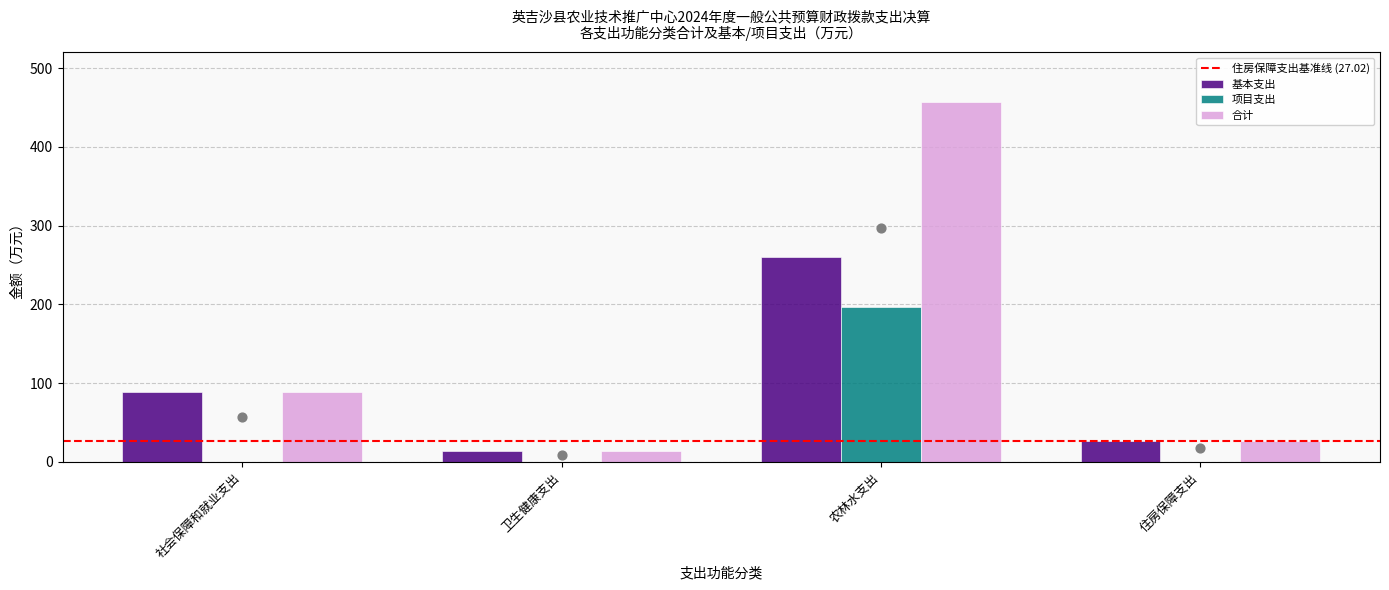

At how many categories does at least one series exceed 37?

2